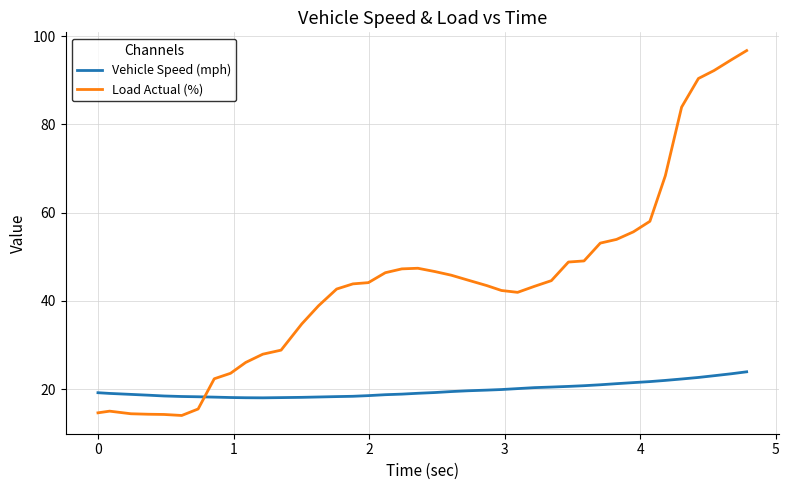

What is the difference between the maximum and minimum values in the Vehicle Speed (mph) series?

5.9